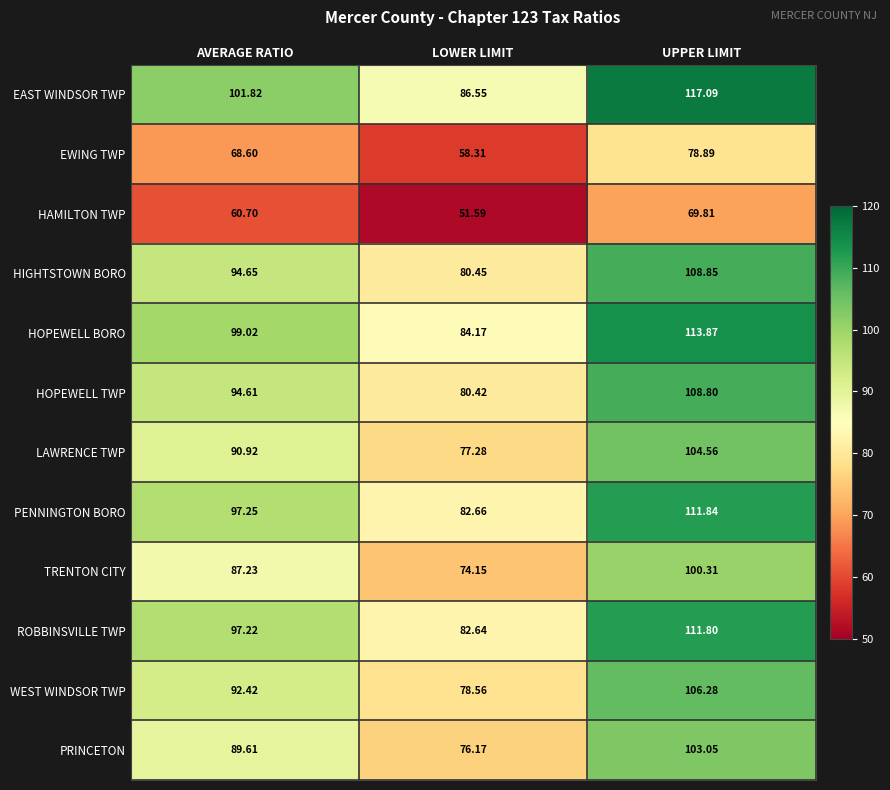

What is the spread (max minus min) of values at LOWER LIMIT?

35.0